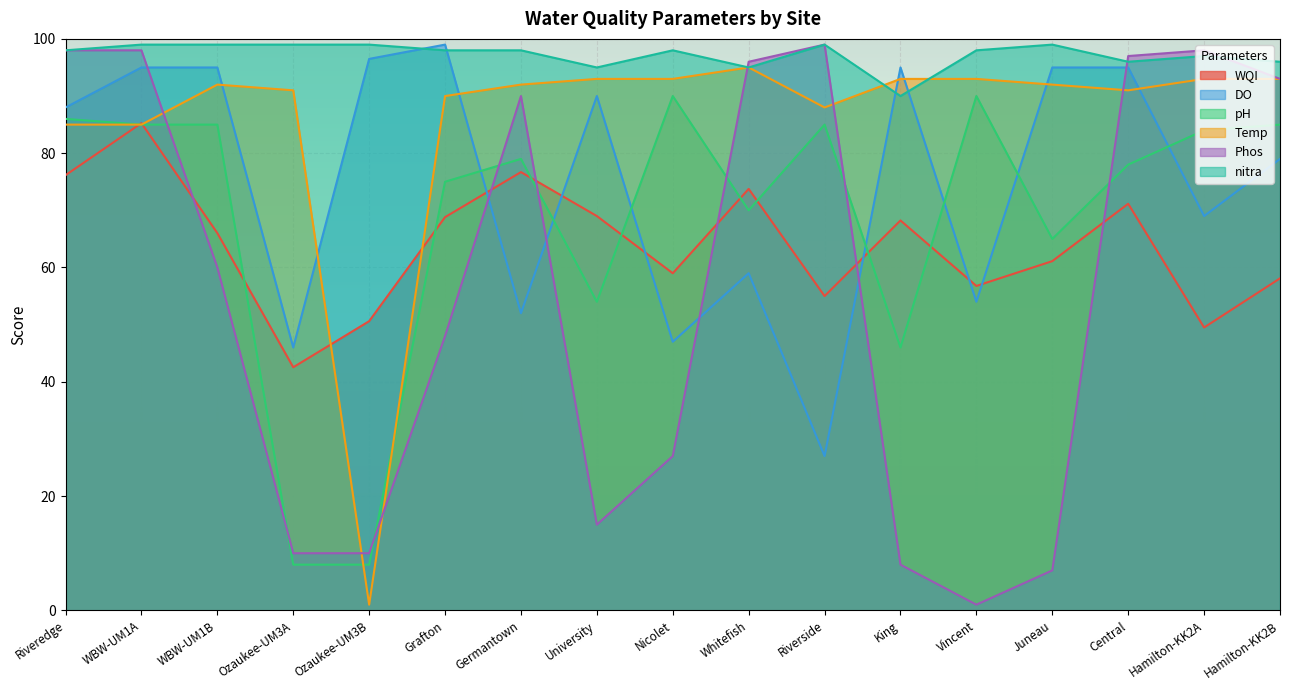

What is the sum of the pH values at Riverside and WBW-UM1A?

170.0